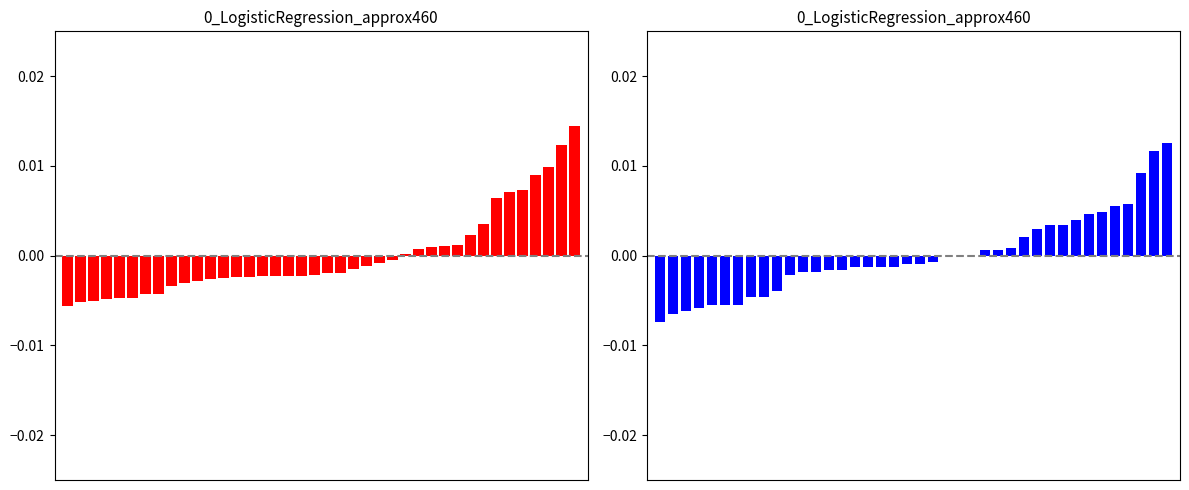

Reading right to left, transcribe all the data shown in this chart.

SDS_P1: 0.0	0.0	0.0	0.0	0.0	0.0	0.0	0.0	0.0	0.0	0.0	0.0	0.0	0.0	-0.0	-0.0	-0.0	-0.0	-0.0	-0.0	-0.0	-0.0	-0.0	-0.0	-0.0	-0.0	-0.0	-0.0	-0.0	-0.0	-0.0	-0.0	-0.0	-0.0	-0.0	-0.0	-0.0	-0.0	-0.0	-0.0
SDS_P2: 0.0	0.0	0.0	0.0	0.0	0.0	0.0	0.0	0.0	0.0	0.0	0.0	0.0	0.0	0.0	-0.0	-0.0	-0.0	-0.0	-0.0	-0.0	-0.0	-0.0	-0.0	-0.0	-0.0	-0.0	-0.0	-0.0	-0.0	-0.0	-0.0	-0.0	-0.0	-0.0	-0.0	-0.0	-0.0	-0.0	-0.0